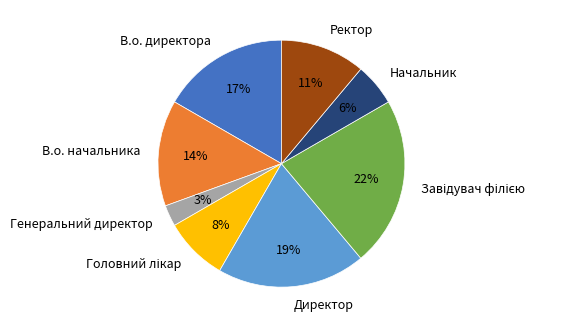

Is В.о. директора the majority of the pie?

No